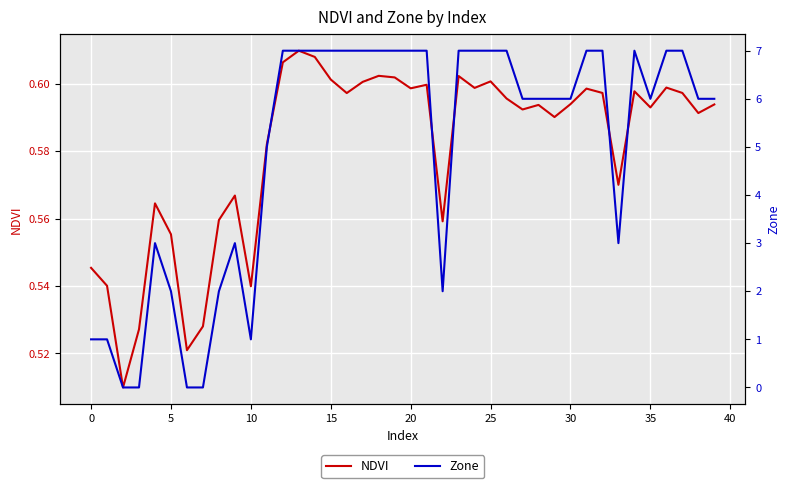

What is the difference between the second highest and minimum values in the Zone series?

7.0